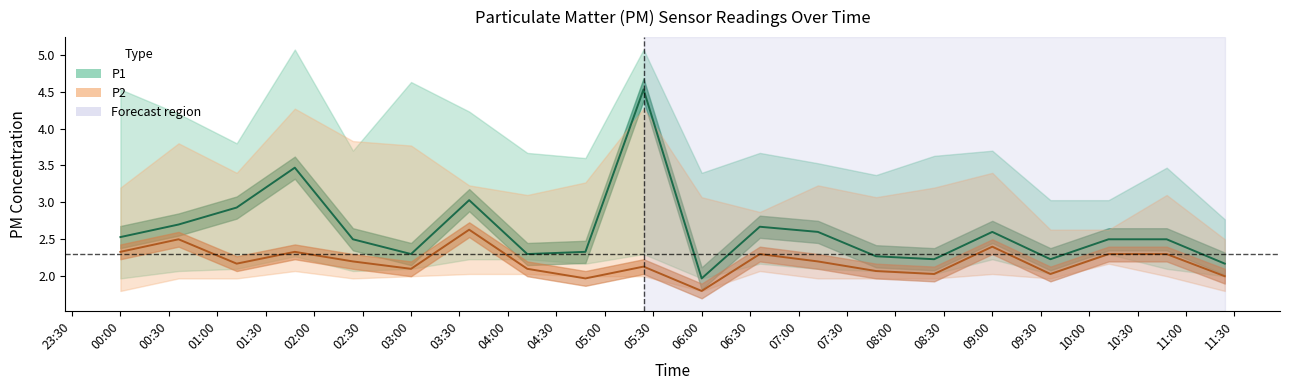

Reading left to right, transcribe all the data shown in this chart.

P1: 2.5	2.7	2.9	3.5	2.5	2.3	3.0	2.3	2.3	4.5	2.0	2.7	2.6	2.3	2.2	2.6	2.2	2.5	2.5	2.2
P1_upper: 4.5	4.2	3.8	5.1	3.7	4.6	4.2	3.7	3.6	5.1	3.4	3.7	3.5	3.4	3.6	3.7	3.0	3.0	3.5	2.8
P1_lower: 2.0	2.1	2.1	2.3	2.1	2.1	2.2	2.2	2.2	2.3	2.0	2.2	2.1	2.1	2.0	2.2	2.0	2.3	2.1	2.0
P2: 2.3	2.5	2.2	2.3	2.2	2.1	2.6	2.1	2.0	2.1	1.8	2.3	2.2	2.1	2.0	2.4	2.0	2.3	2.3	2.0
P2_upper: 3.2	3.8	3.4	4.3	3.8	3.8	3.2	3.1	3.3	4.3	3.1	2.9	3.2	3.1	3.2	3.4	2.6	2.6	3.1	2.5
P2_lower: 1.8	2.0	2.0	2.1	2.0	2.0	2.0	2.0	2.0	2.0	1.8	2.1	2.0	2.0	2.0	2.0	2.0	2.2	2.0	1.8